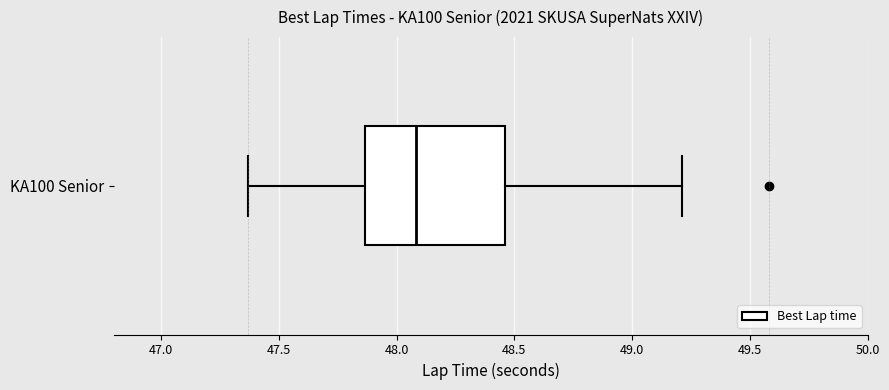

Where does the median line of the box for KA100 Senior sit on the x-axis? The values are not printed on the chart, so give them approximately, as read against the axis.

48.10